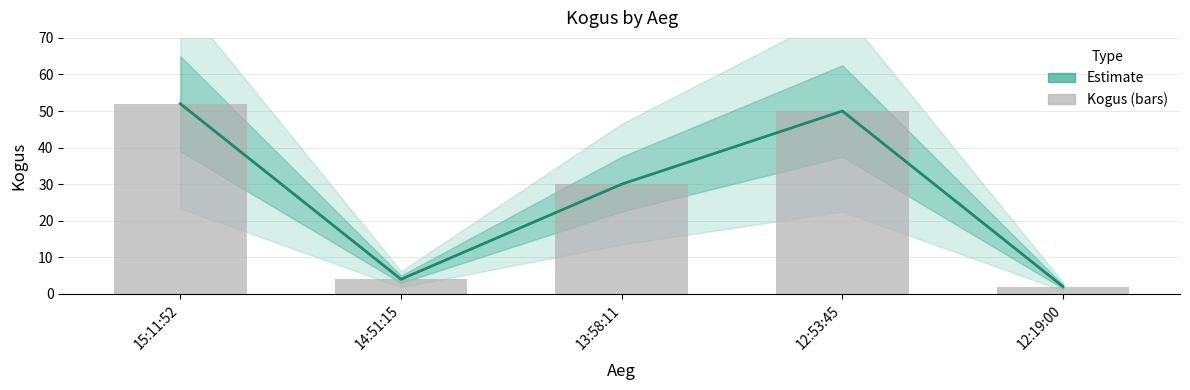

At which label does Kogus reach its peak?

15:11:52